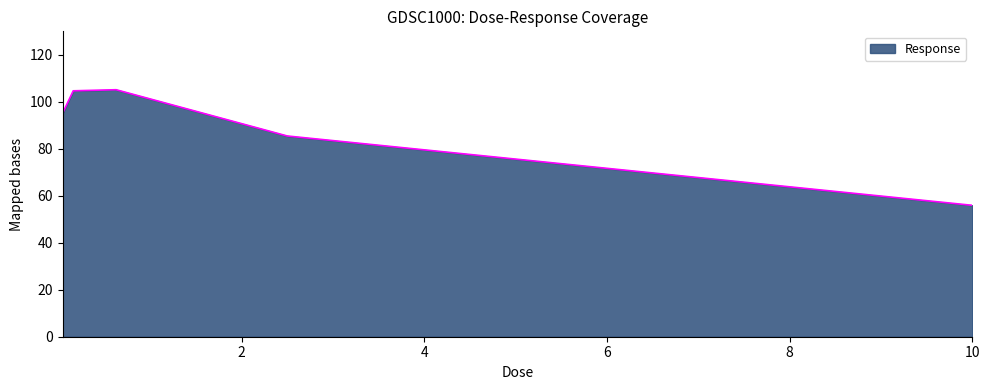

True or false: there are more than 0 points higher than both neighbors.

True